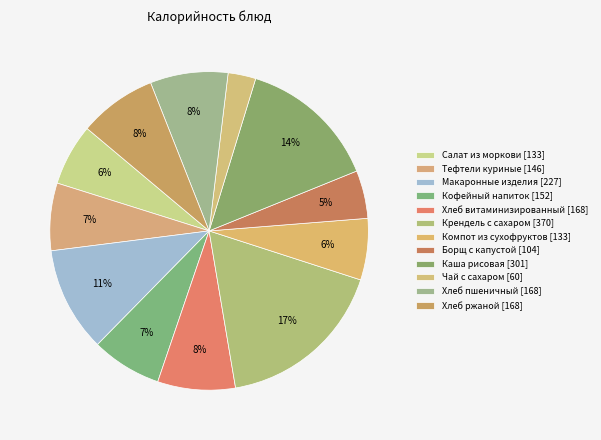

True or false: Крендель с сахаром accounts for 17% of the total.

True